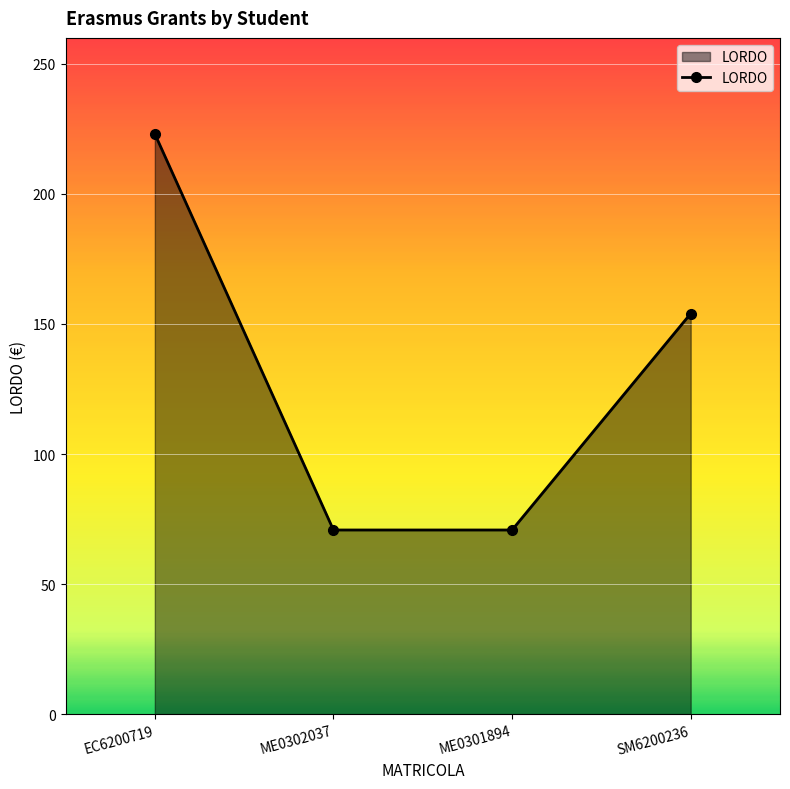

Reading left to right, extract all data points from this chart.

223.1	70.8	70.8	154.0